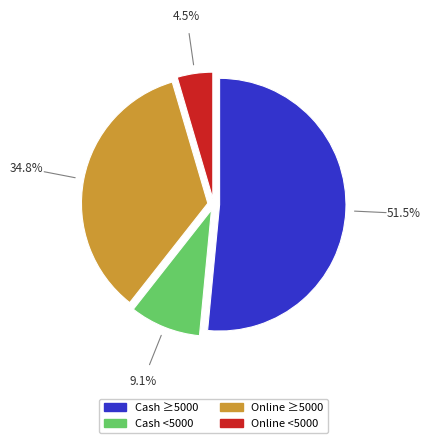

Is there a majority slice in this chart?

Yes